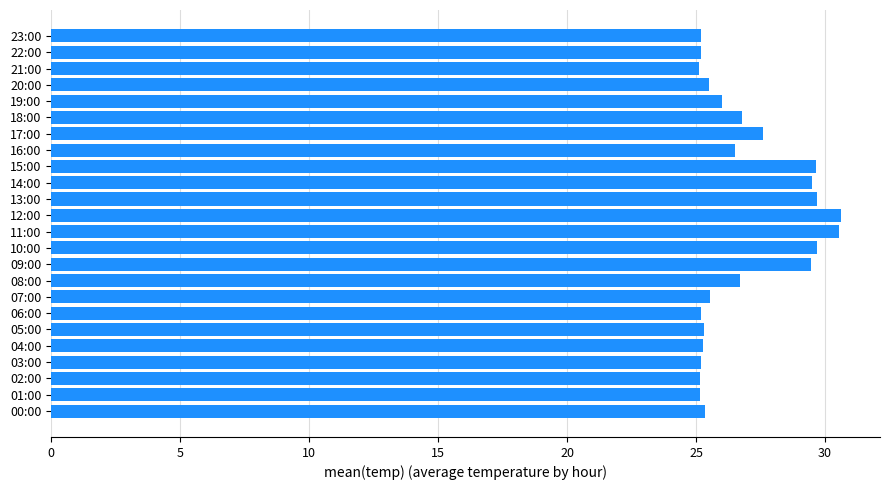

The chart shows a value of 40.4 at 09:00. True or false?

False